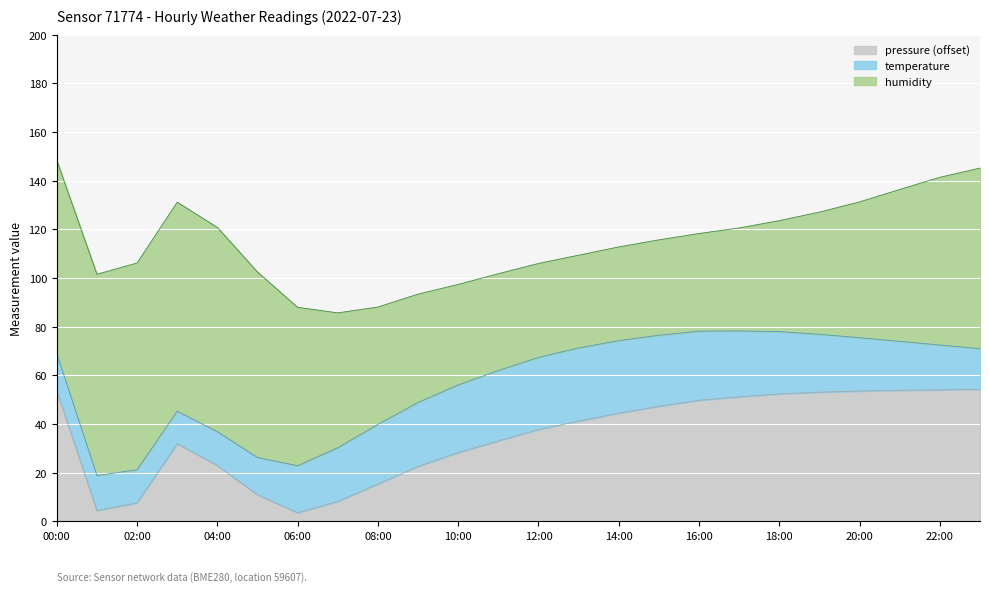

Where is pressure_idx nearest to the value 28?

10:00